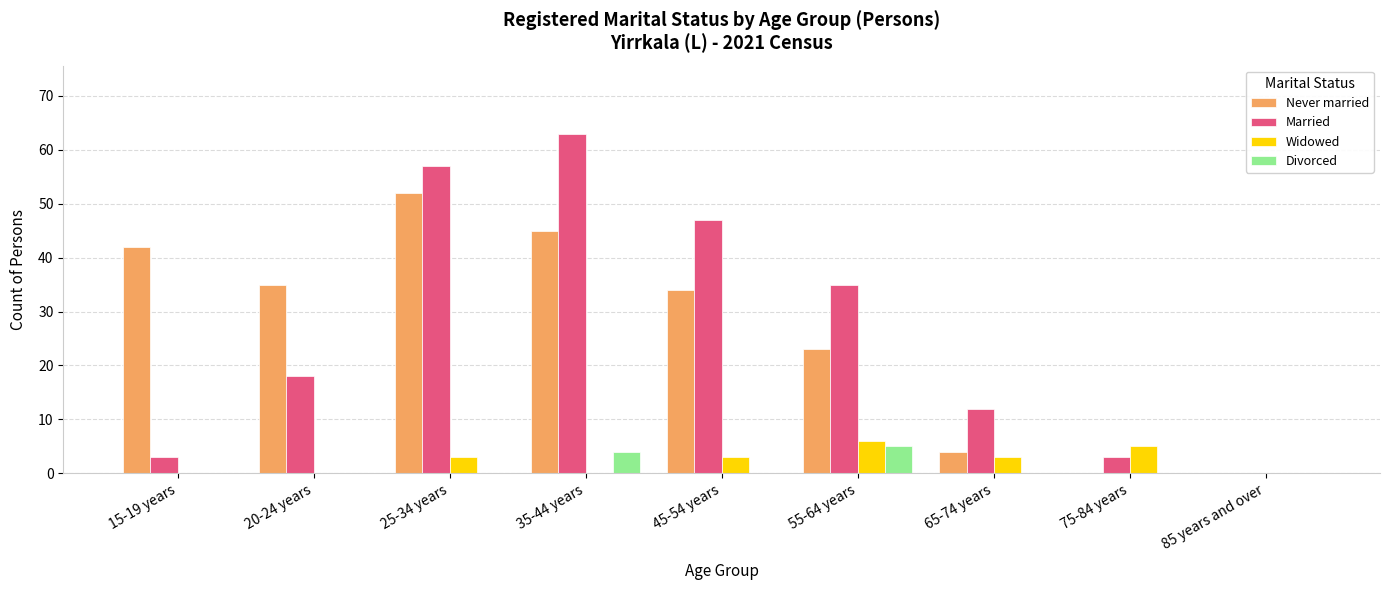

What is the total value across all series at 25-34 years?

112